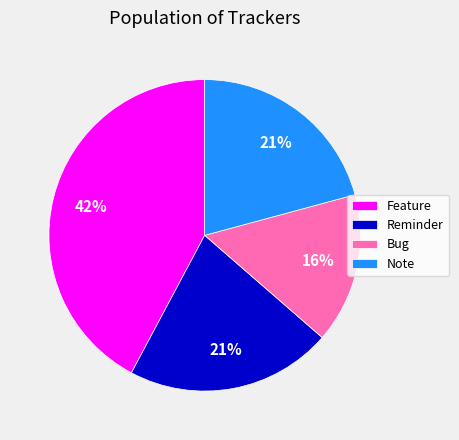

To the nearest percent, what percentage of the pie is Bug?

16%